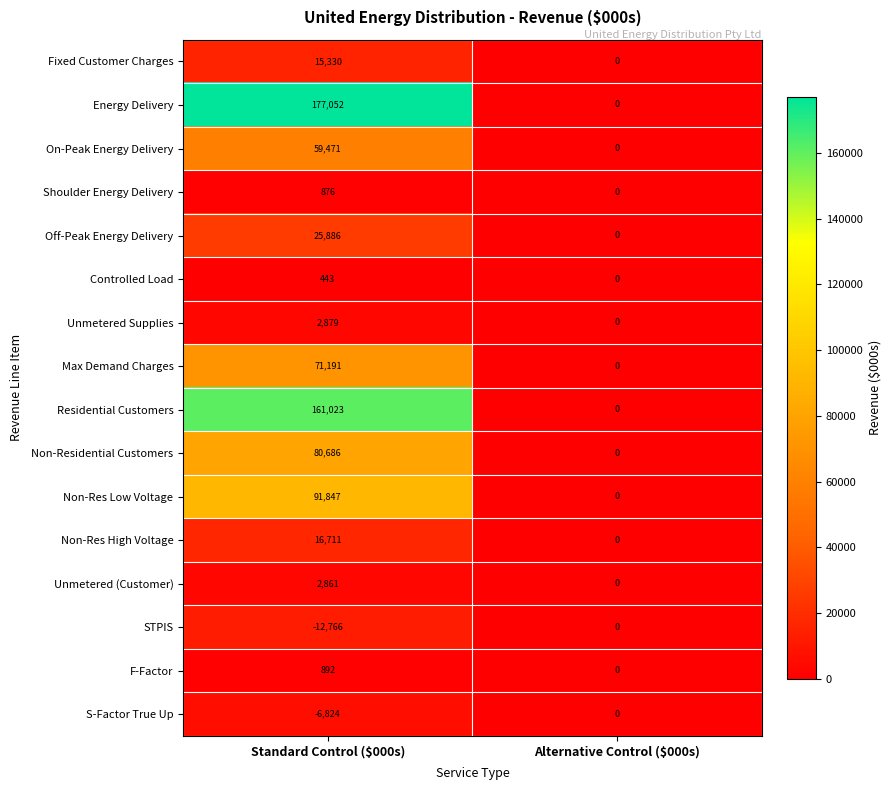

Which category has the highest value across all series?

Standard Control ($000s)